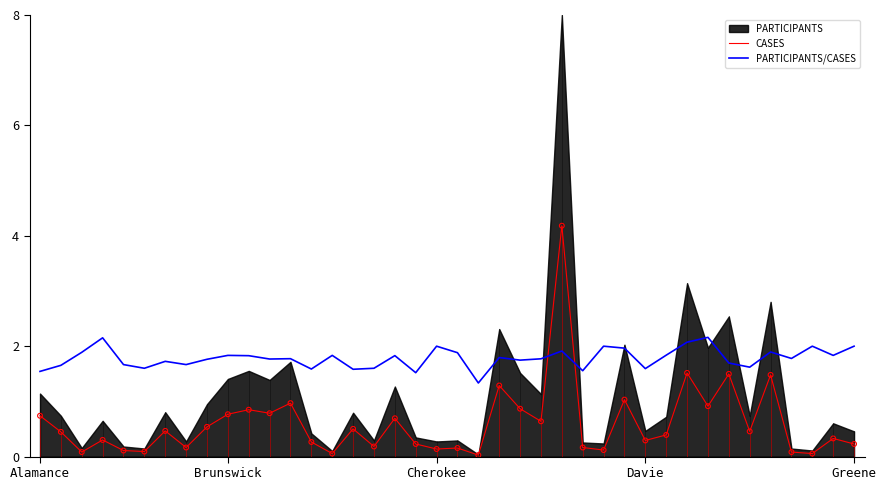

What is the highest value of the CASES series?

4.2